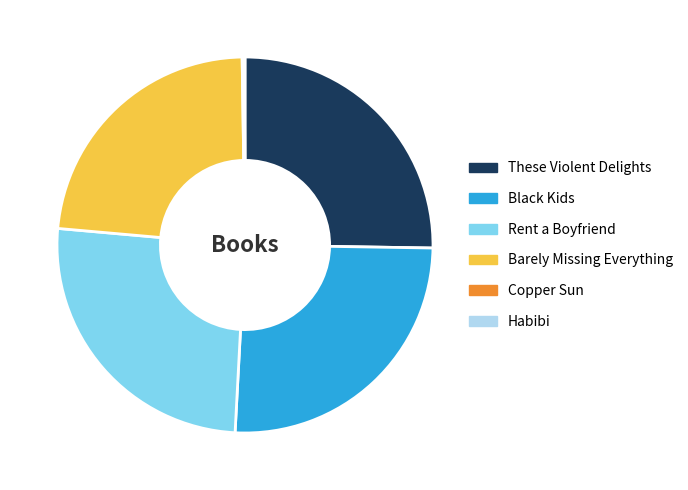

Is it true that Black Kids is 26% of the pie?

True